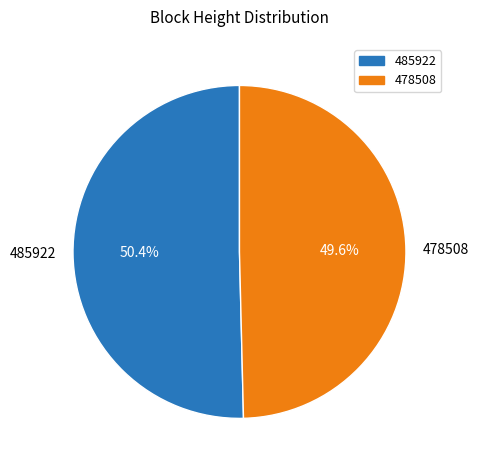

Count the number of slices in the pie.

2